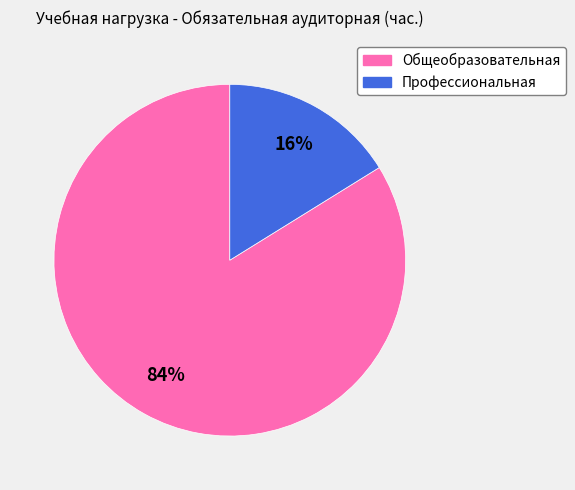

To the nearest percent, what is the difference between the Общеобразовательная and Профессиональная slice percentages?

68%